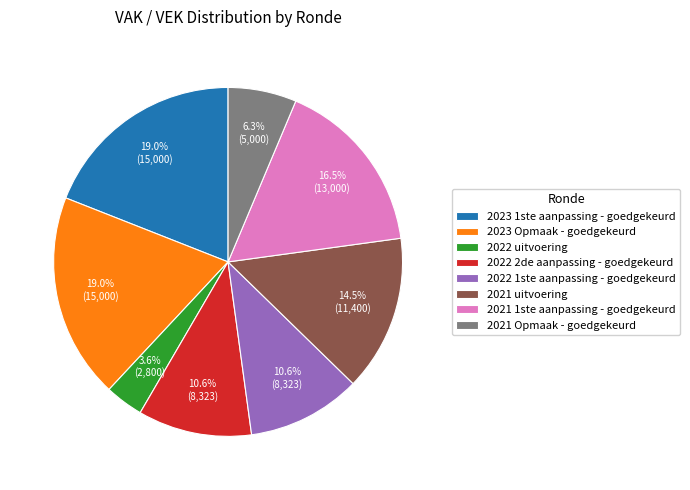

What is the smallest slice in the pie chart?

2022 uitvoering